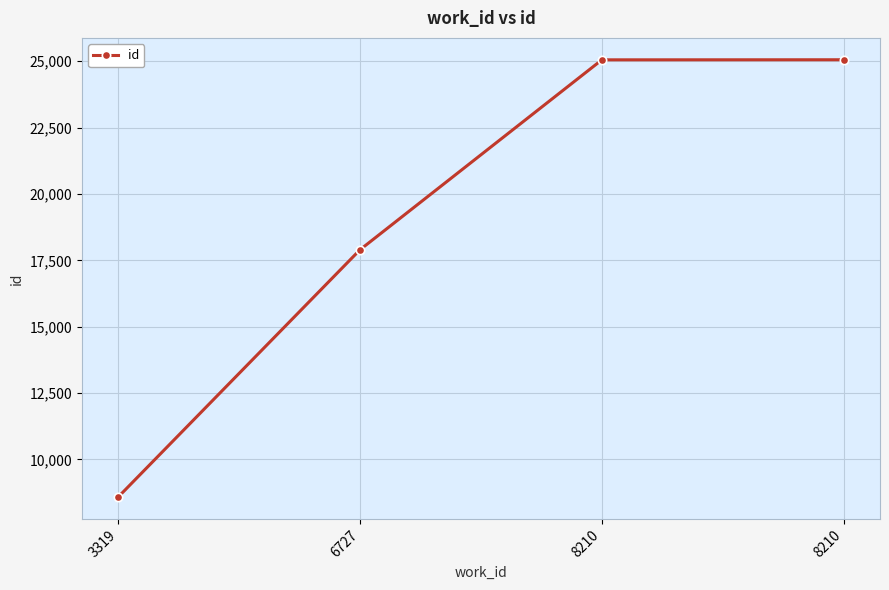

How many values are below 25052?

2